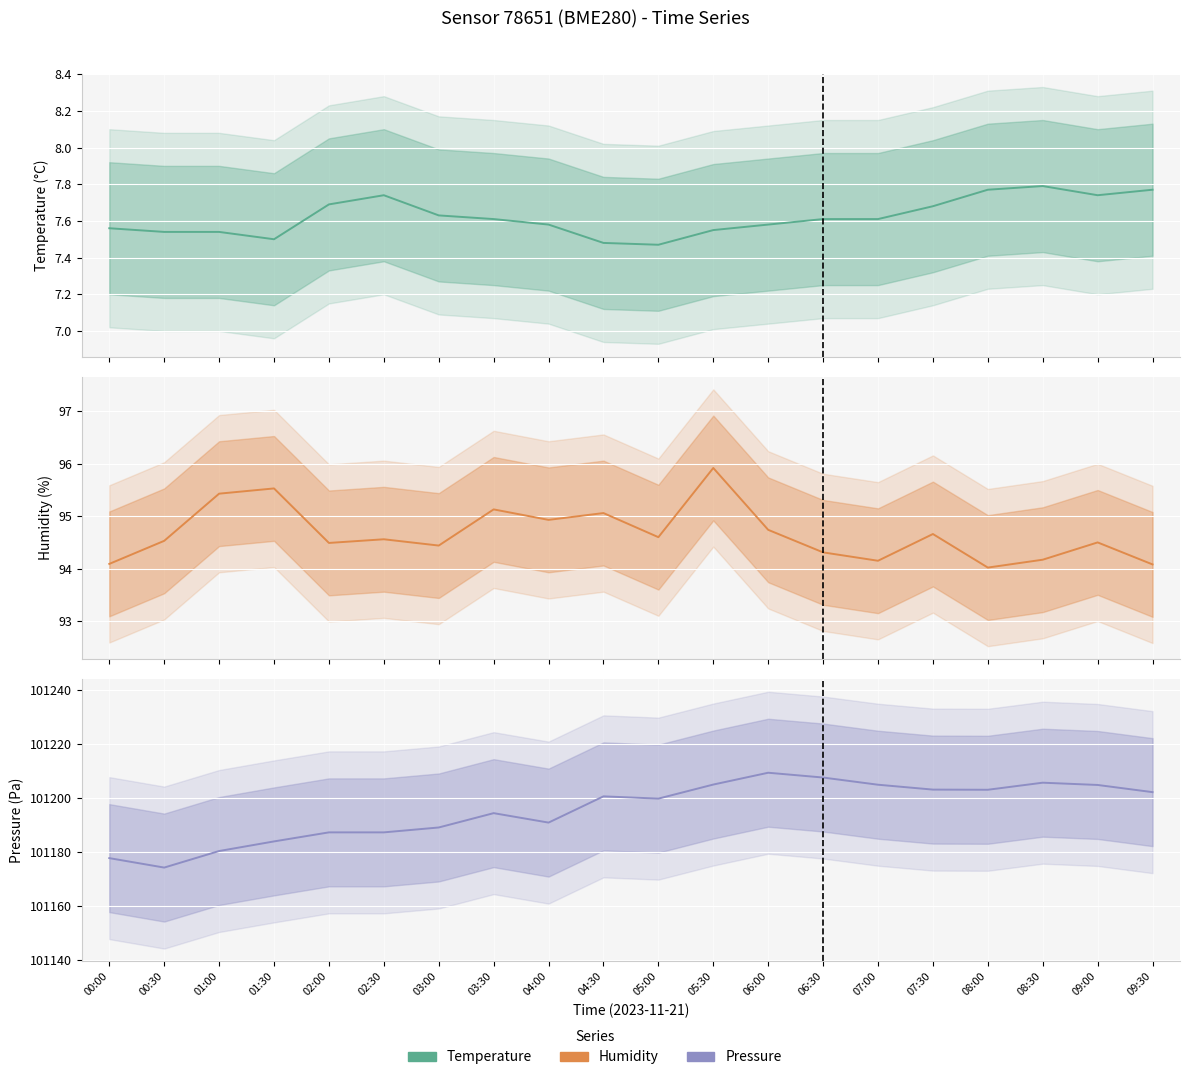

Which category has the lowest value in the Pressure series?

00:30